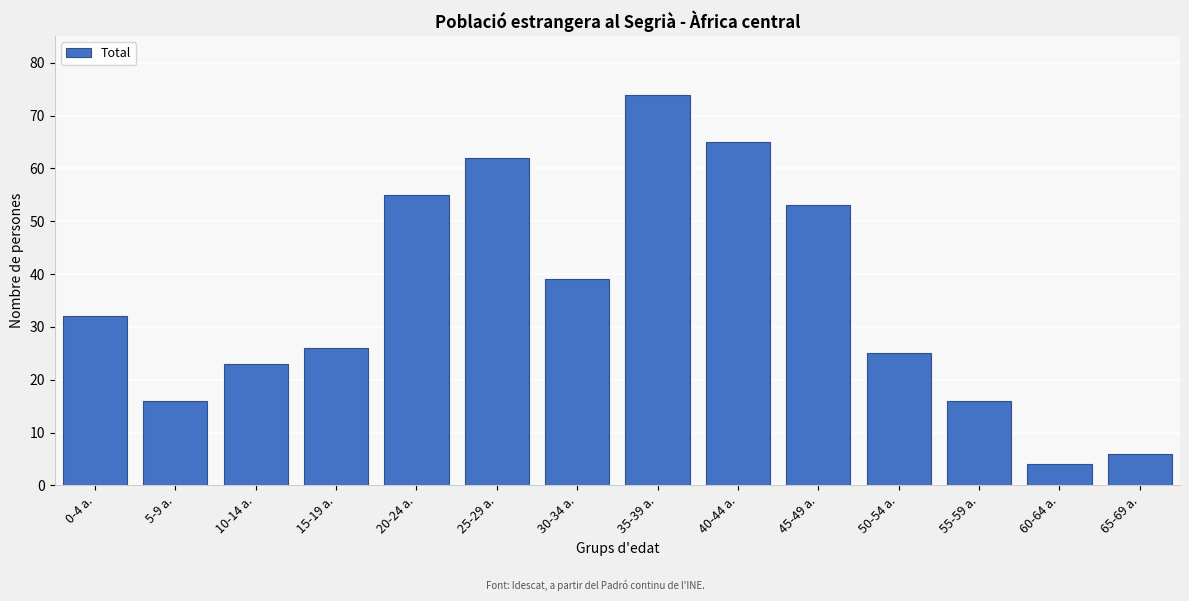

Reading left to right, transcribe all the data shown in this chart.

0-4 a.=32	5-9 a.=16	10-14 a.=23	15-19 a.=26	20-24 a.=55	25-29 a.=62	30-34 a.=39	35-39 a.=74	40-44 a.=65	45-49 a.=53	50-54 a.=25	55-59 a.=16	60-64 a.=4	65-69 a.=6